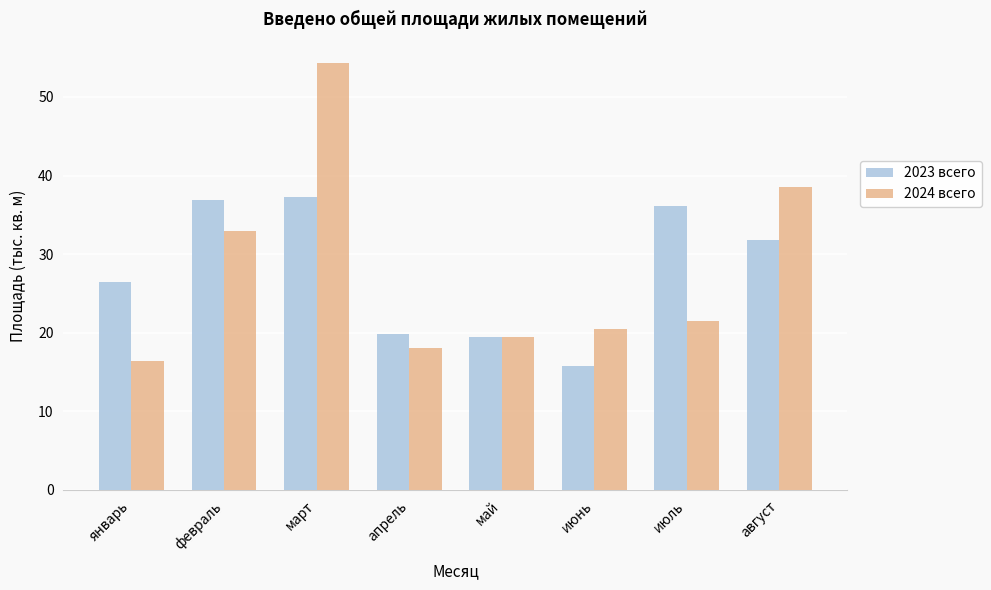

List the labels in order of 2024 всего value, largest first.

март, август, февраль, июль, июнь, май, апрель, январь